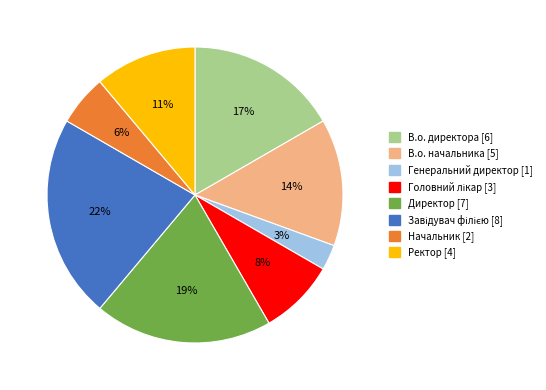

What is the smallest slice in the pie chart?

Генеральний директор